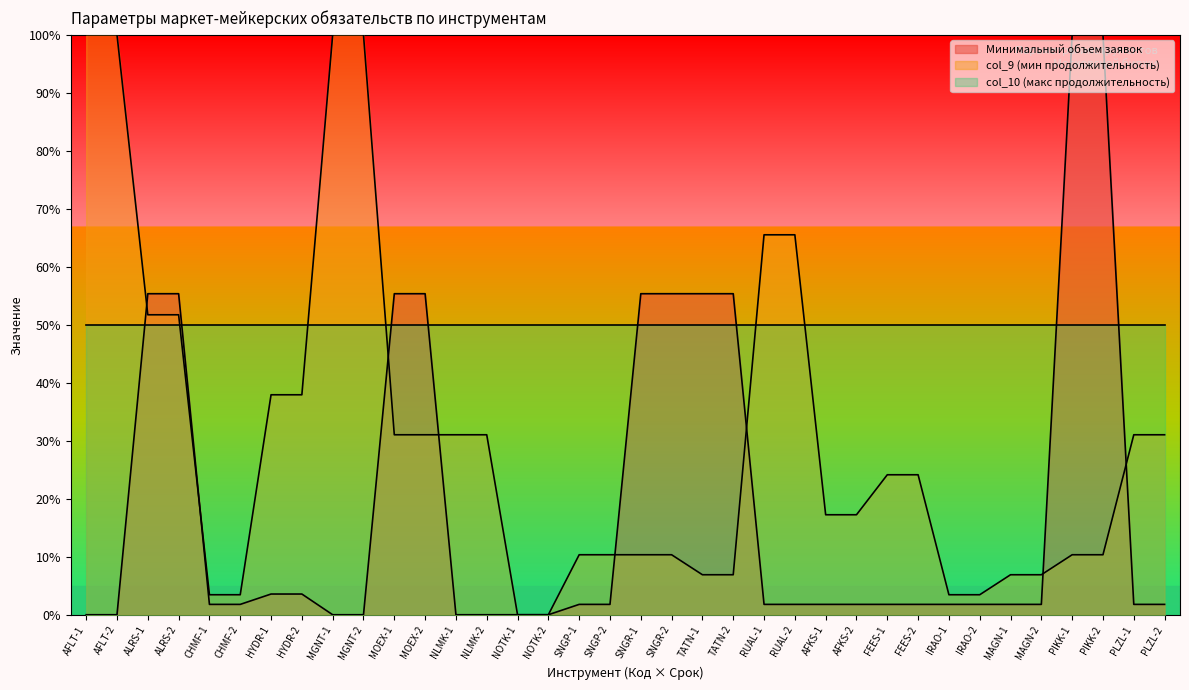

What is the label of the 13th point from the right?

RUAL-2